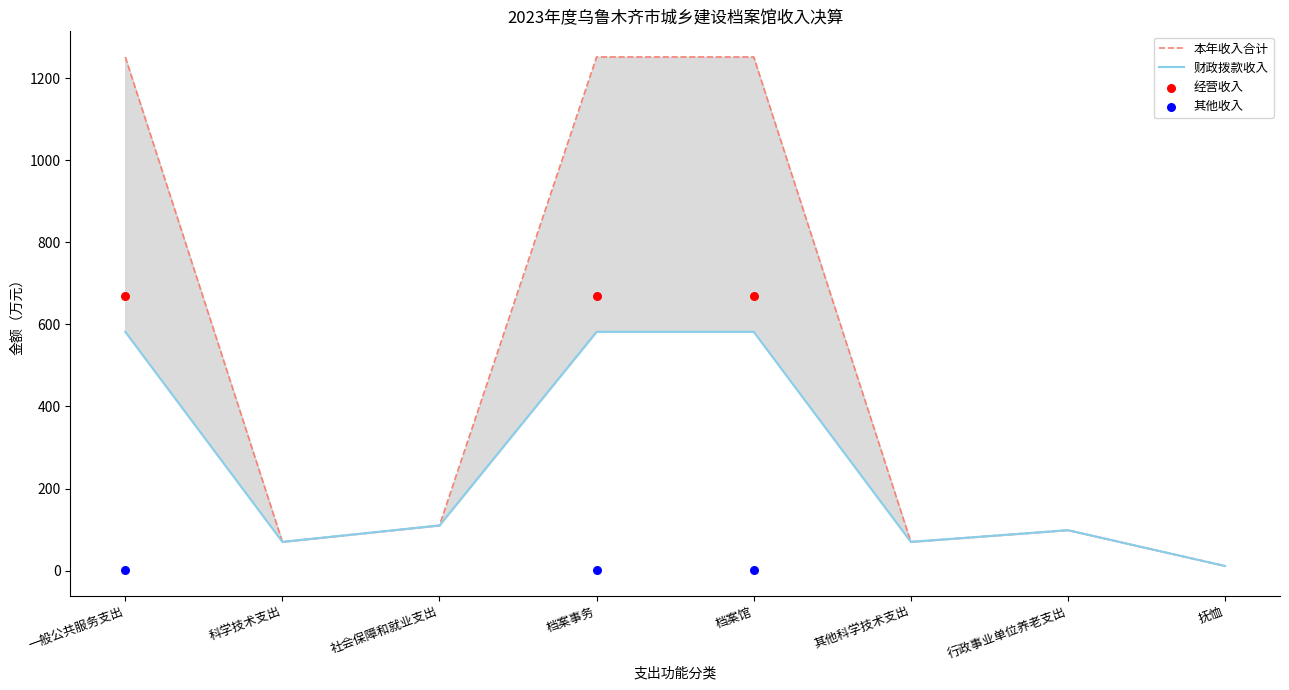

Which series has the largest total across all categories?

本年收入合计